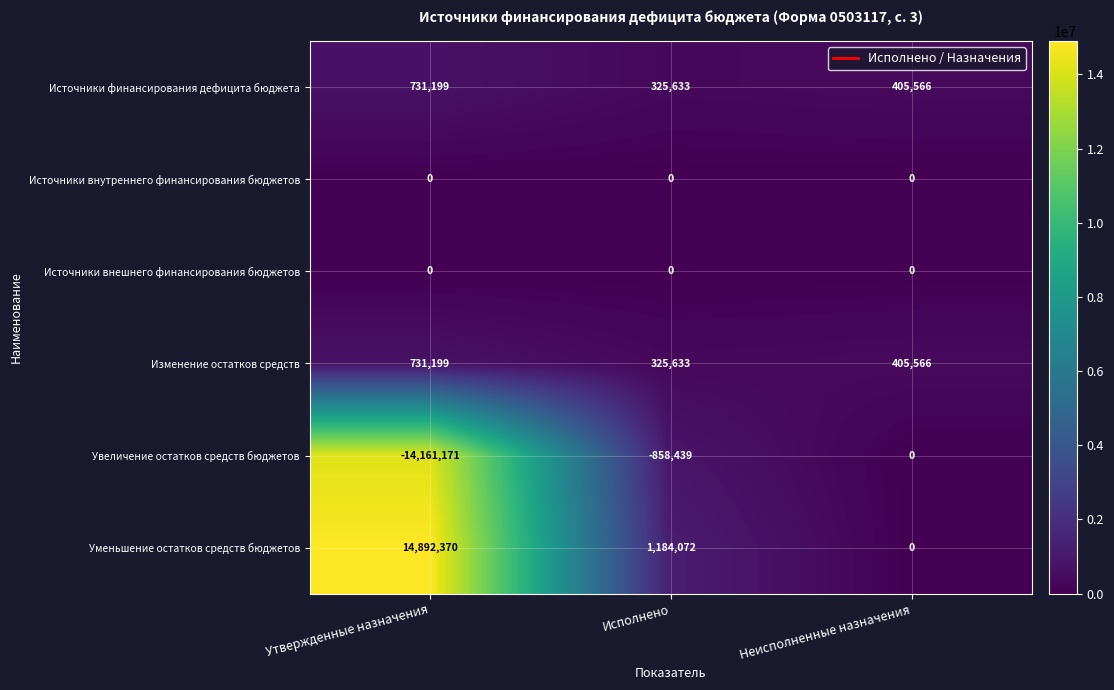

Reading left to right, extract all data points from this chart.

Источники финансирования дефицита бюджета: 731199	325633	405566
Источники внутреннего финансирования бюджетов: 0	0	0
Источники внешнего финансирования бюджетов: 0	0	0
Изменение остатков средств: 731199	325633	405566
Увеличение остатков средств бюджетов: -14161171	-858439	0
Уменьшение остатков средств бюджетов: 14892370	1184072	0